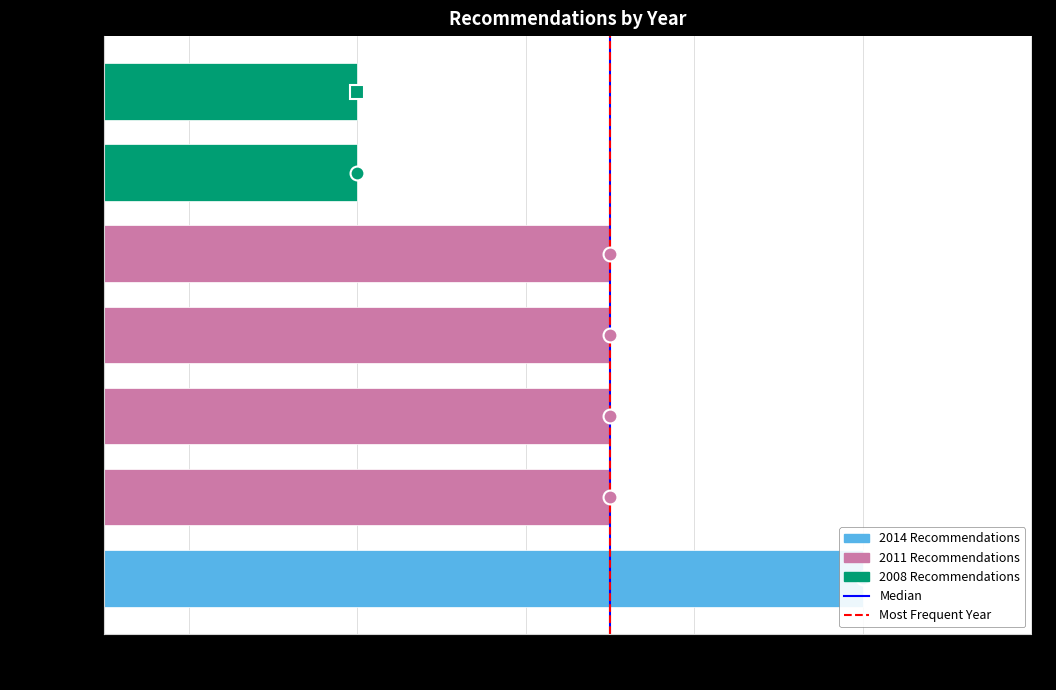

At 2006, list the series in order from largest to smallest.

Median, Most Frequent Year